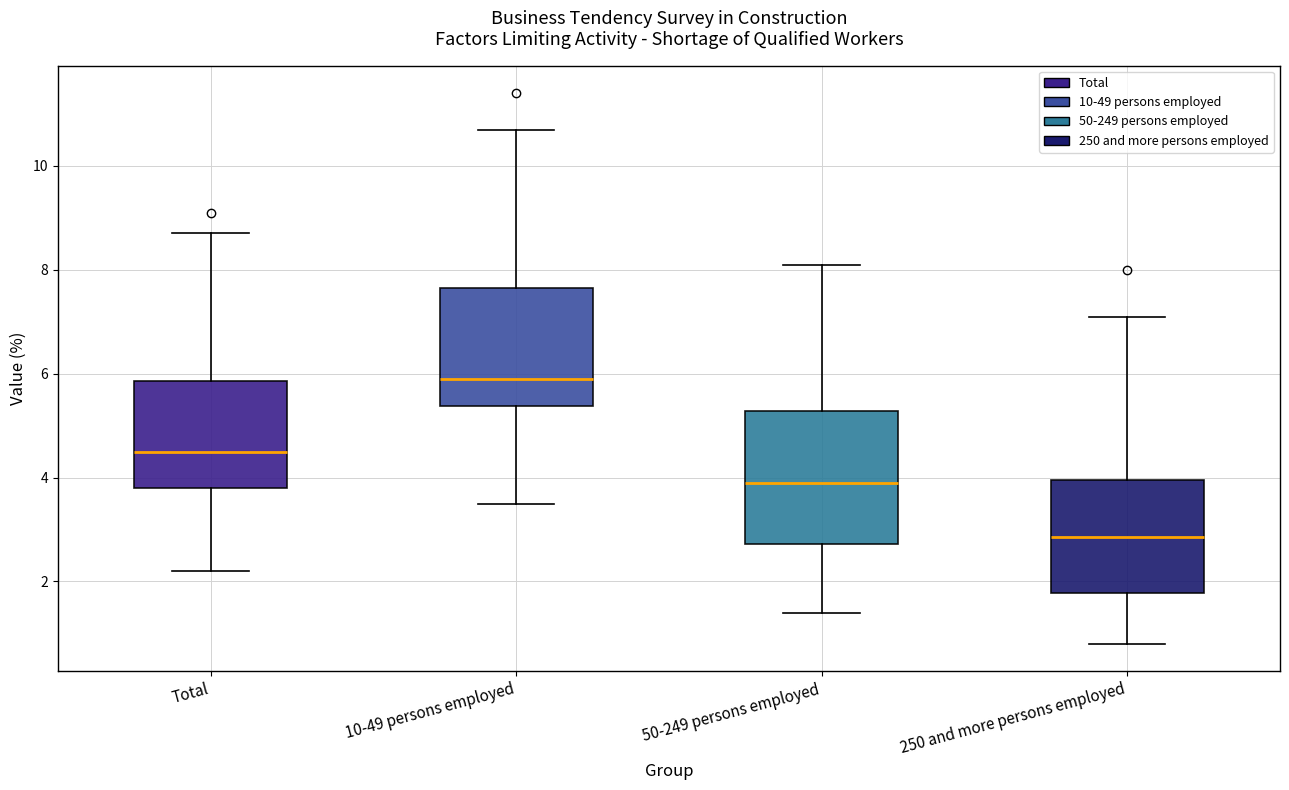

Reading left to right, transcribe this box plot: for each box, give where its median line is, the range the box spans, and where its two whiskers end, as read against the y-axis. The values are not printed on the chart, so give them approximately, as read against the axis.

Total: median 4.6, box 3.8 to 5.8, whiskers 2.2 to 8.8
10-49 persons employed: median 6.0, box 5.4 to 7.6, whiskers 3.6 to 10.8
50-249 persons employed: median 4.0, box 2.8 to 5.2, whiskers 1.4 to 8.2
250 and more persons employed: median 2.8, box 1.8 to 4.0, whiskers 0.8 to 7.2